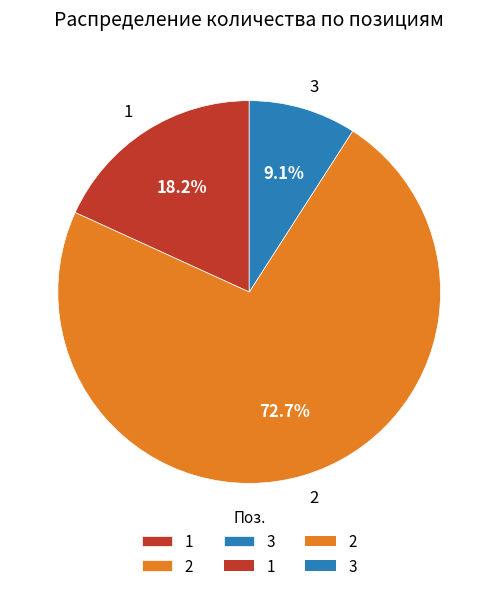

Rank the categories by value from highest to lowest.

2, 1, 3